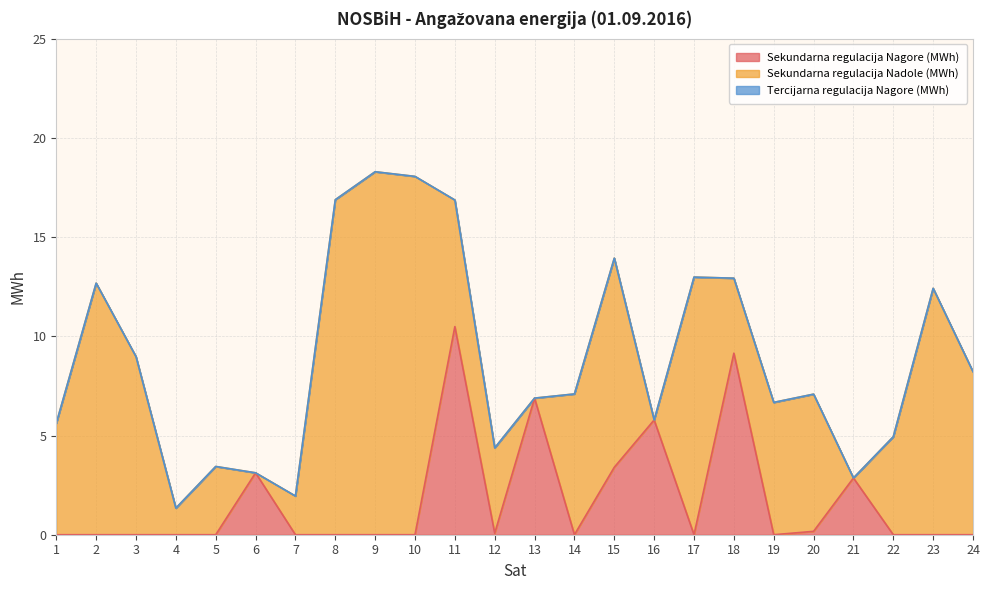

How many lines are shown in the chart?

3